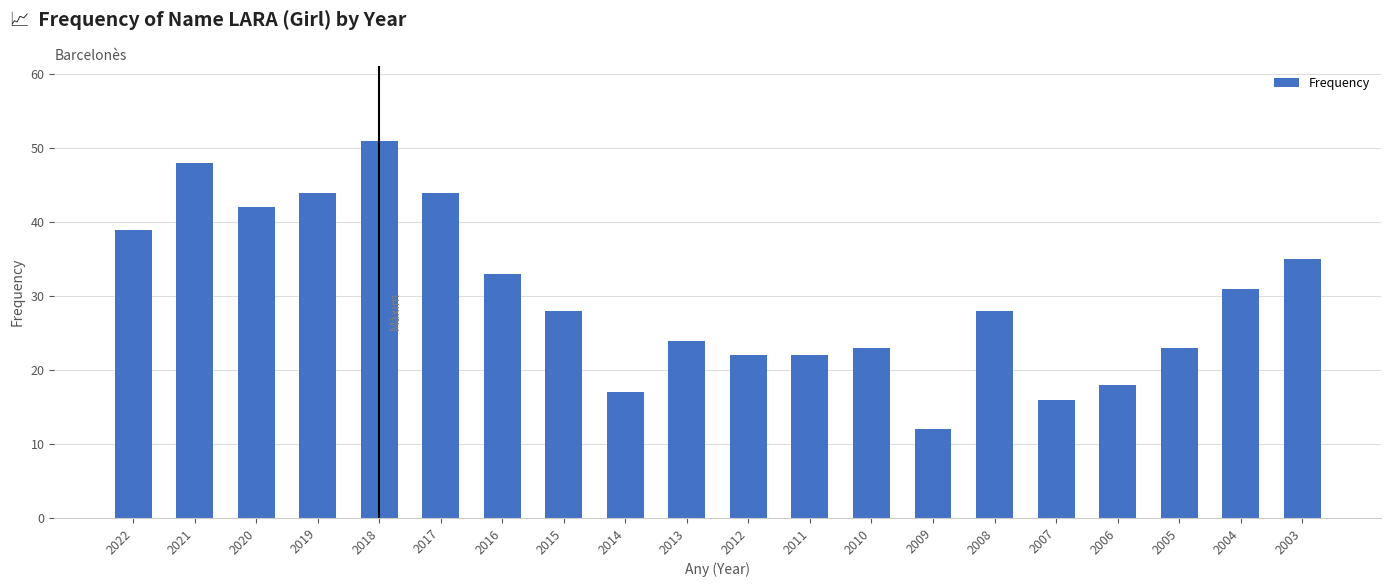

What is the sum of the values at 2007 and 2021?

64